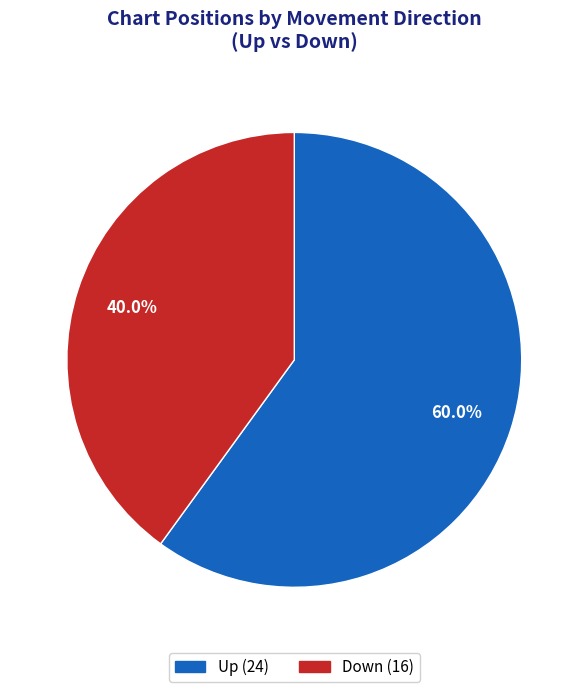

Does any single category account for the majority?

Yes